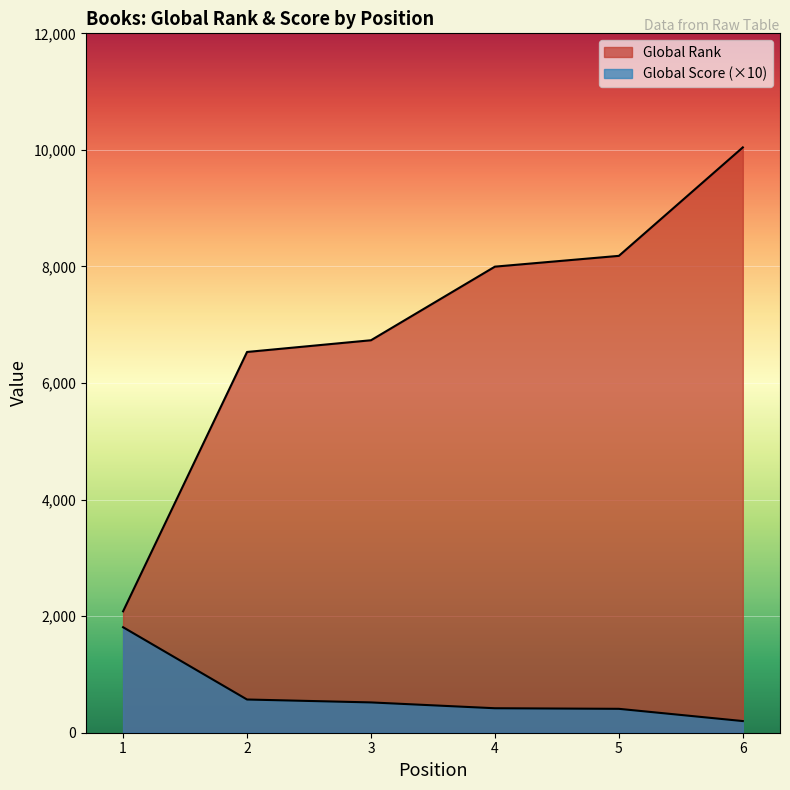

Between 1 and 3, which series saw the biggest shift?

Global Rank